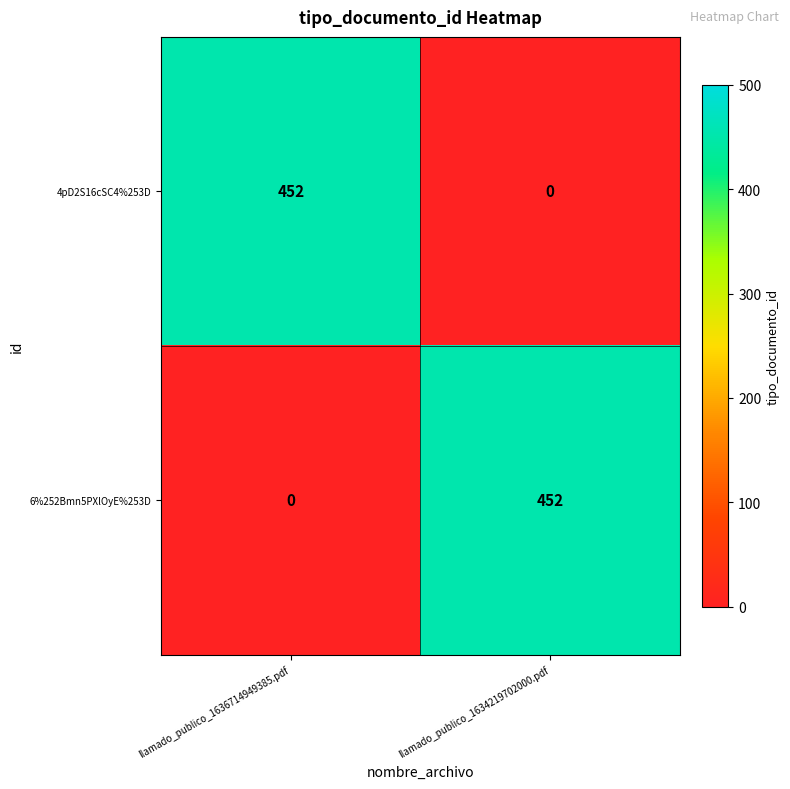

The value of 4pD2S16cSC4%253D at llamado_publico_1636714949385.pdf is 452. True or false?

True